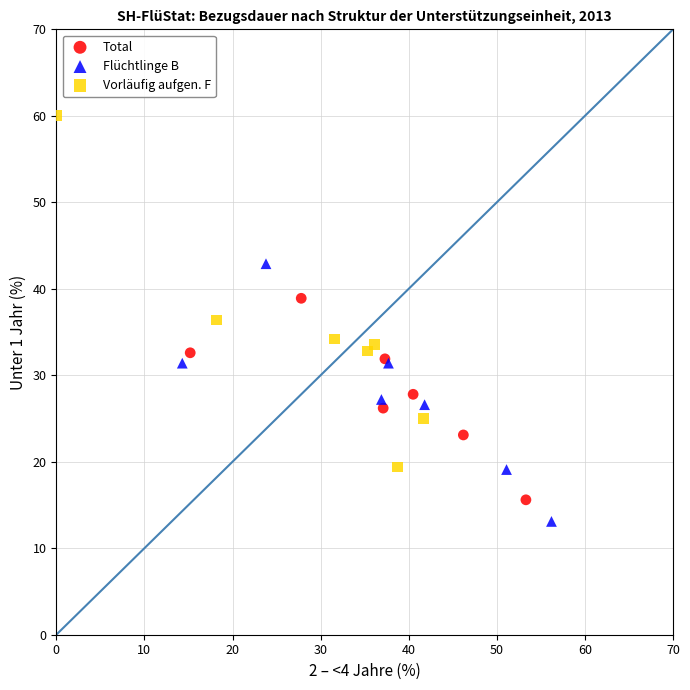

Which series contains the lowest Y value?

Flüchtlinge B